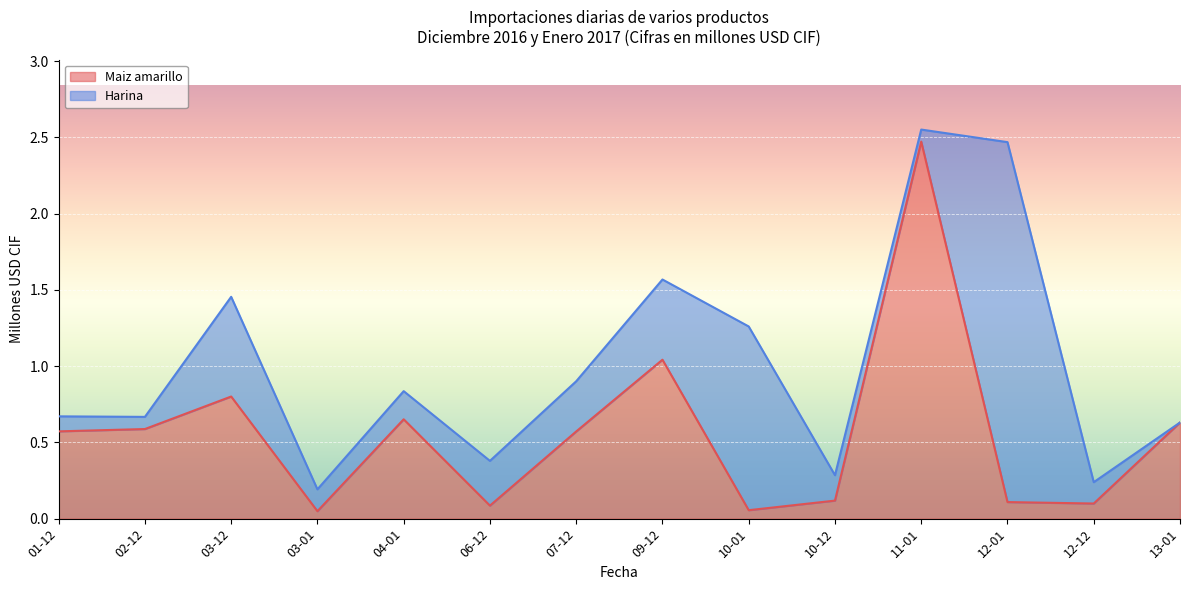

Where is the first local minimum?

03-01